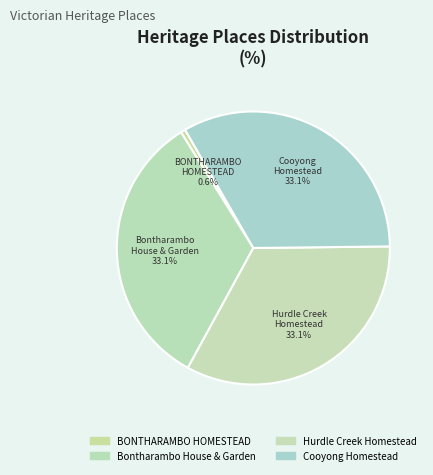

Does BONTHARAMBO HOMESTEAD represent more than half of the total?

No